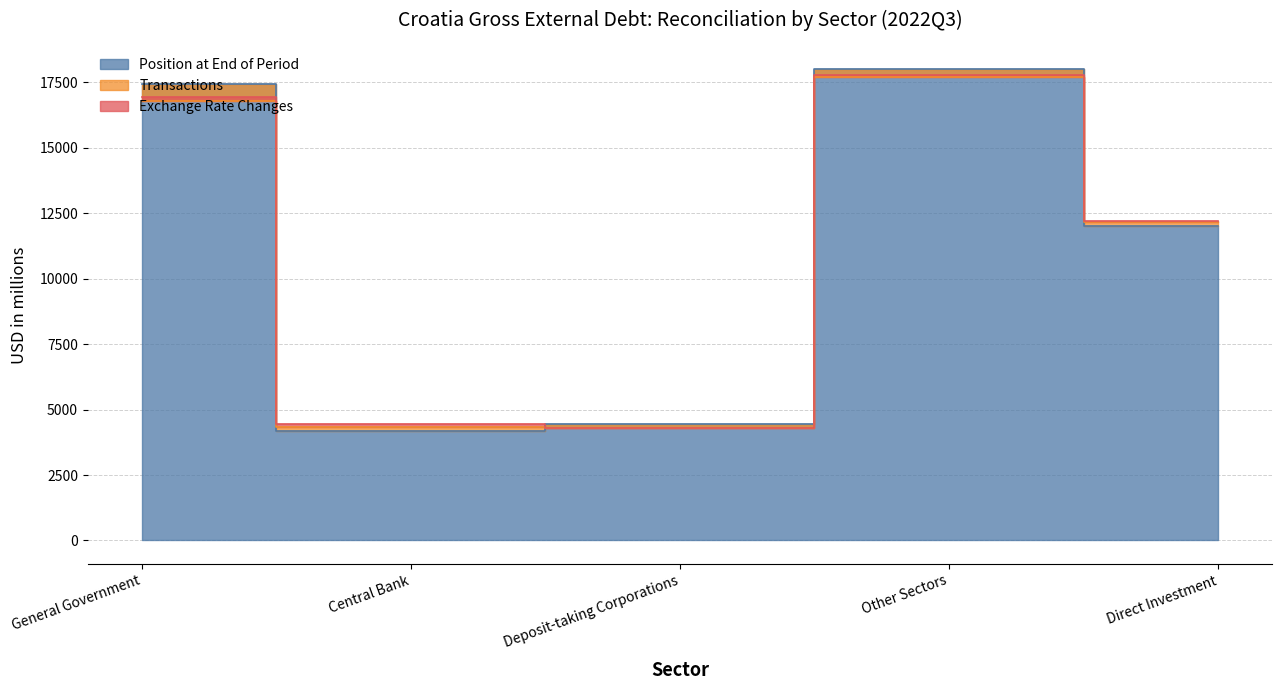

At which category is the sum across all series the highest?

Other Sectors